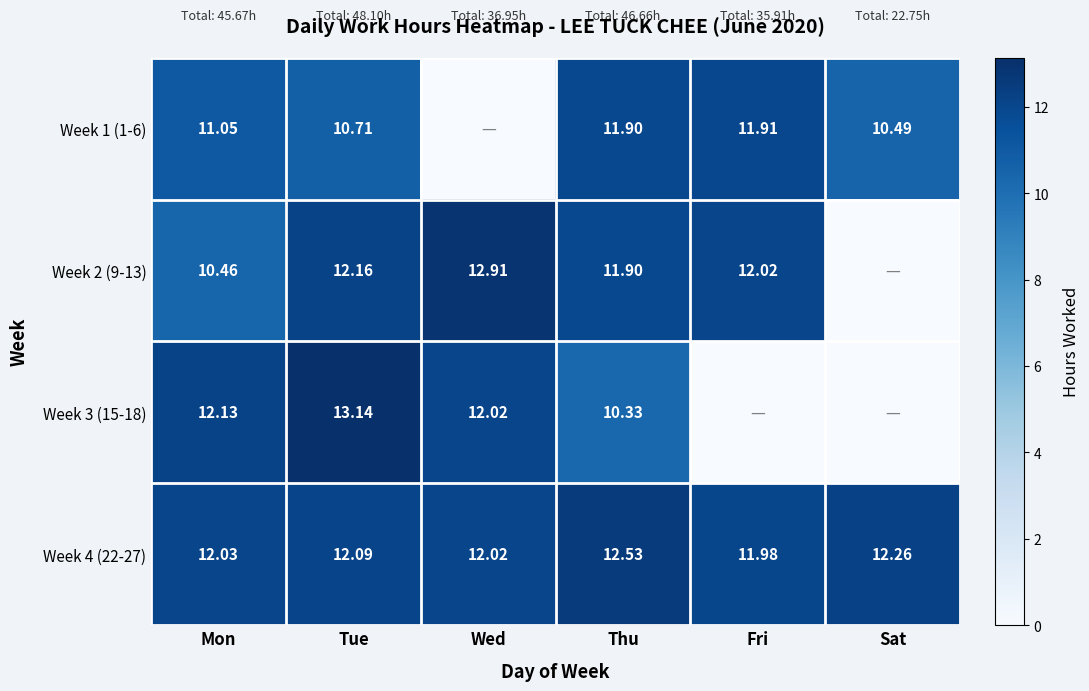

What is the average value of the Week 3 (15-18) series?

7.9